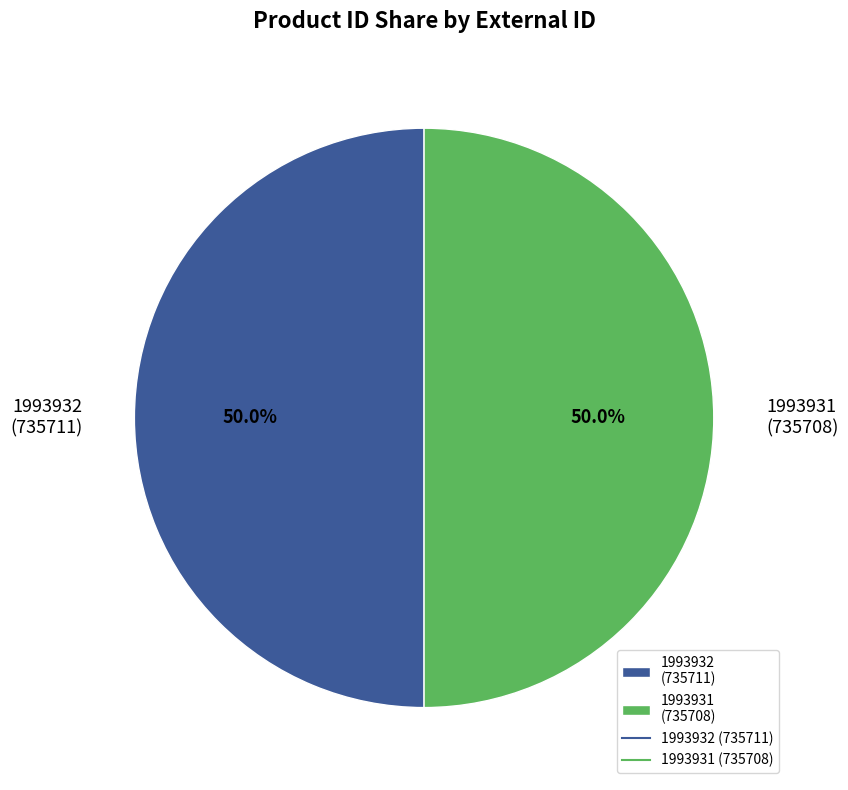

Approximately how many times larger is the value at 1993932 (735711) compared to 1993931 (735708)?

1.0